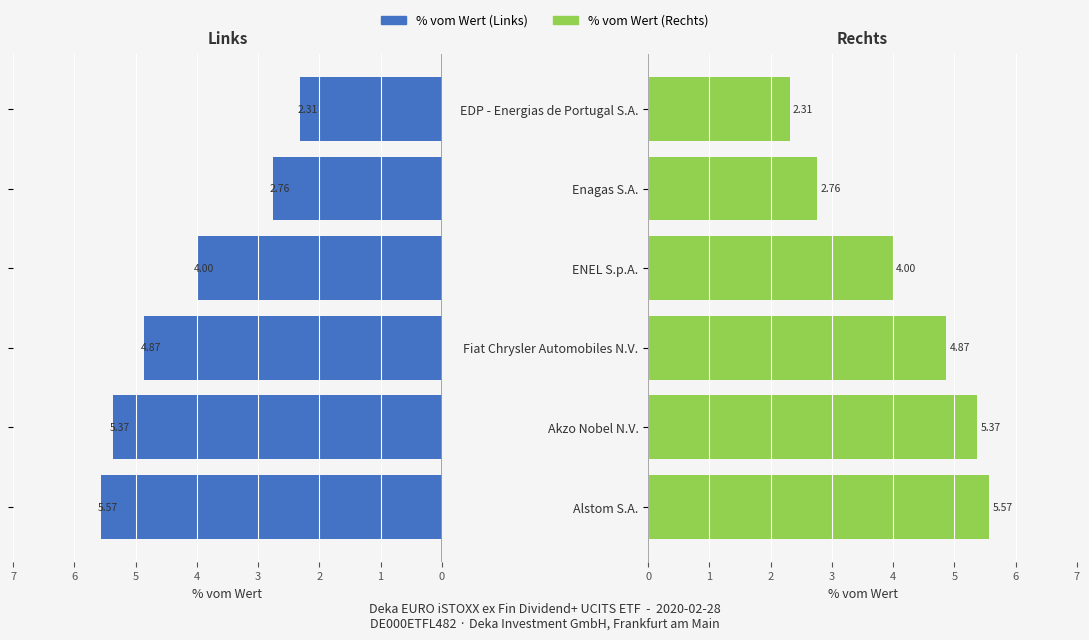

Does the chart contain any negative values?

No